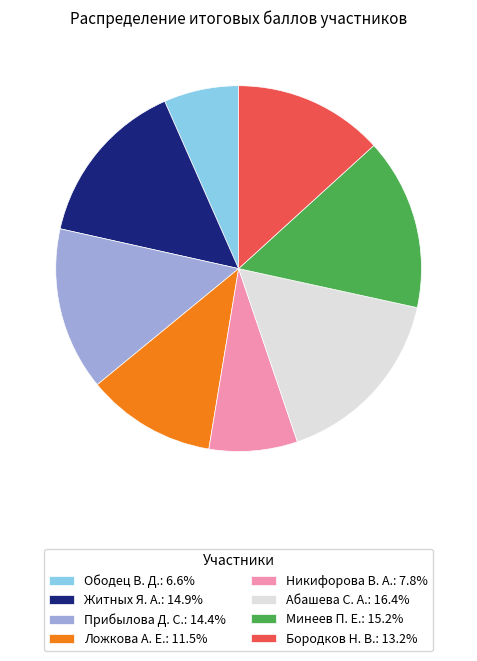

Approximately how many times larger is the value at Бородков Н. В.: 13.2% compared to Прибылова Д. С.: 14.4%?

0.9